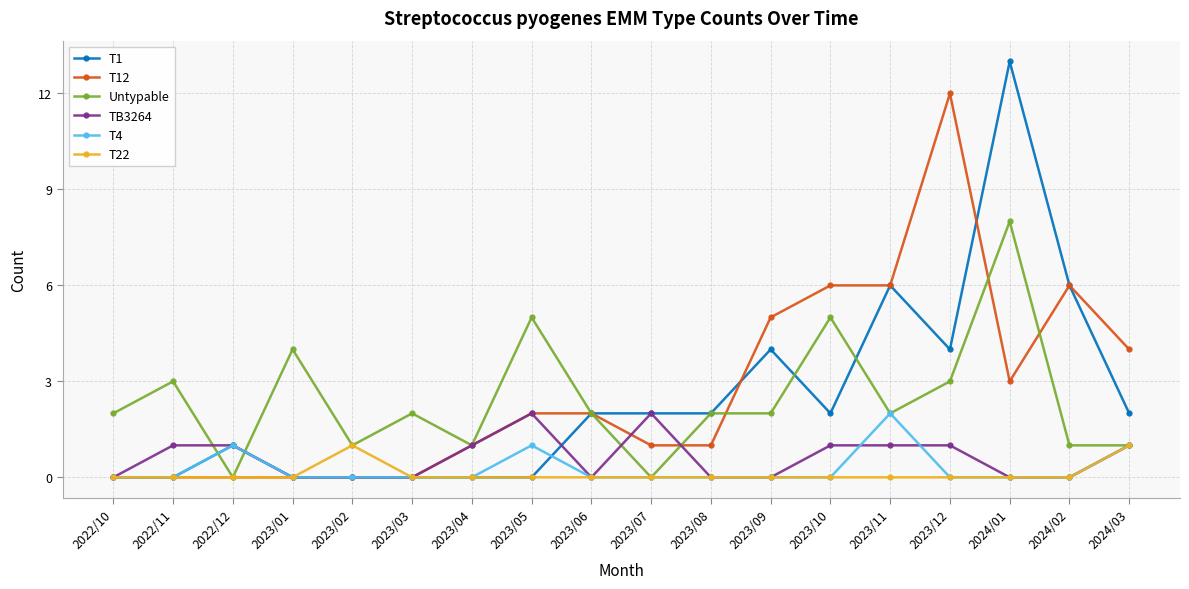

At which category does the chart reach its peak across all series?

2024/01